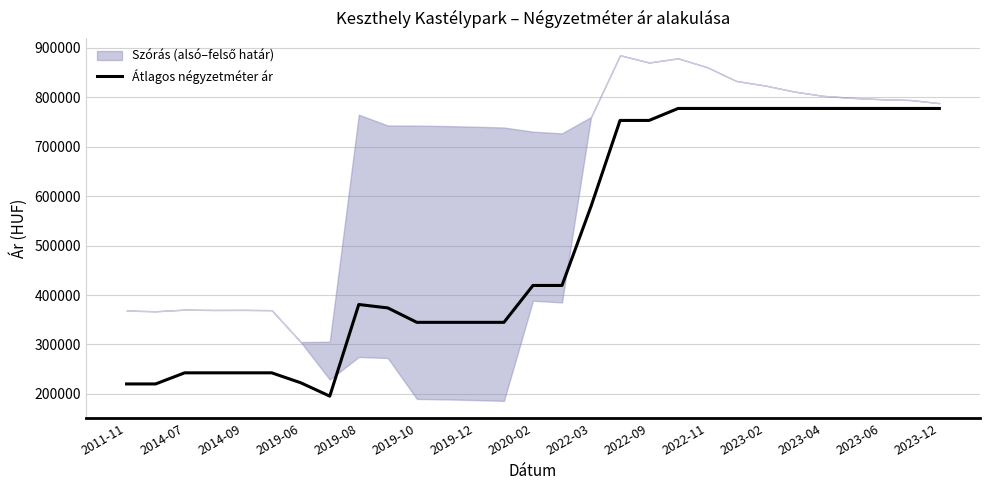

How many points are higher than both their immediate neighbors (excluding endpoints)?

1